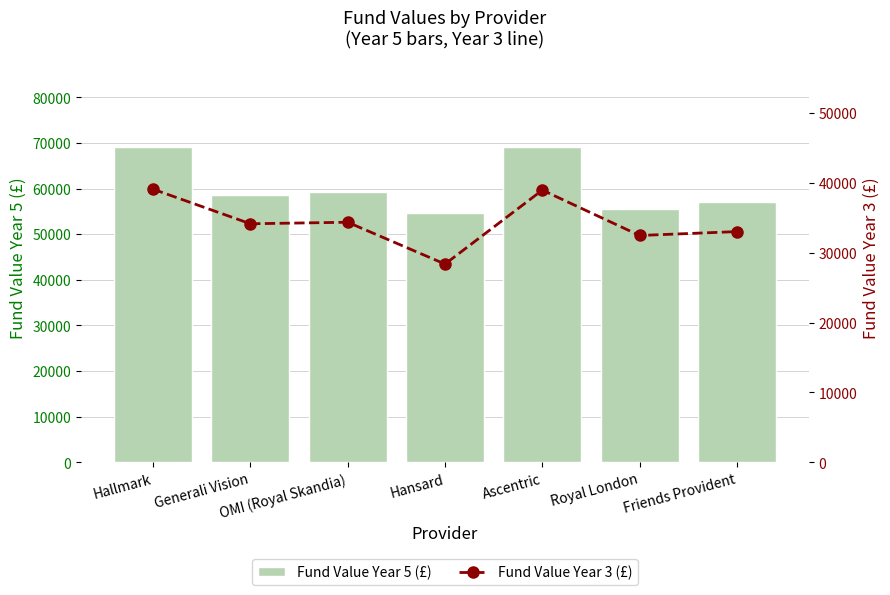

The value of Fund Value Year 5 (£) at Royal London is 55509.1. True or false?

True